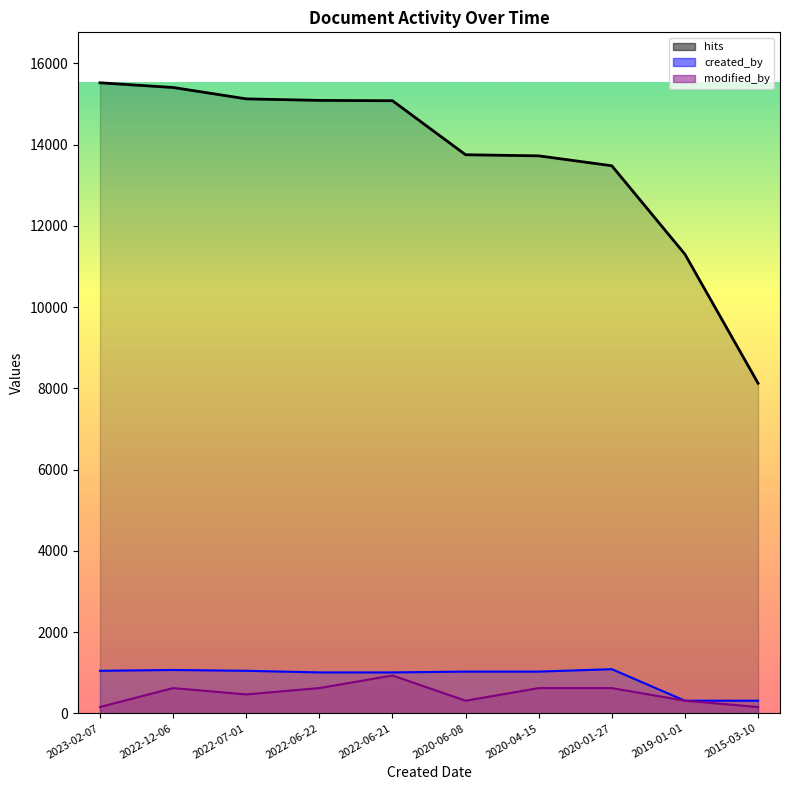

At 2020-04-15, list the series in order from largest to smallest.

hits, created_by, modified_by